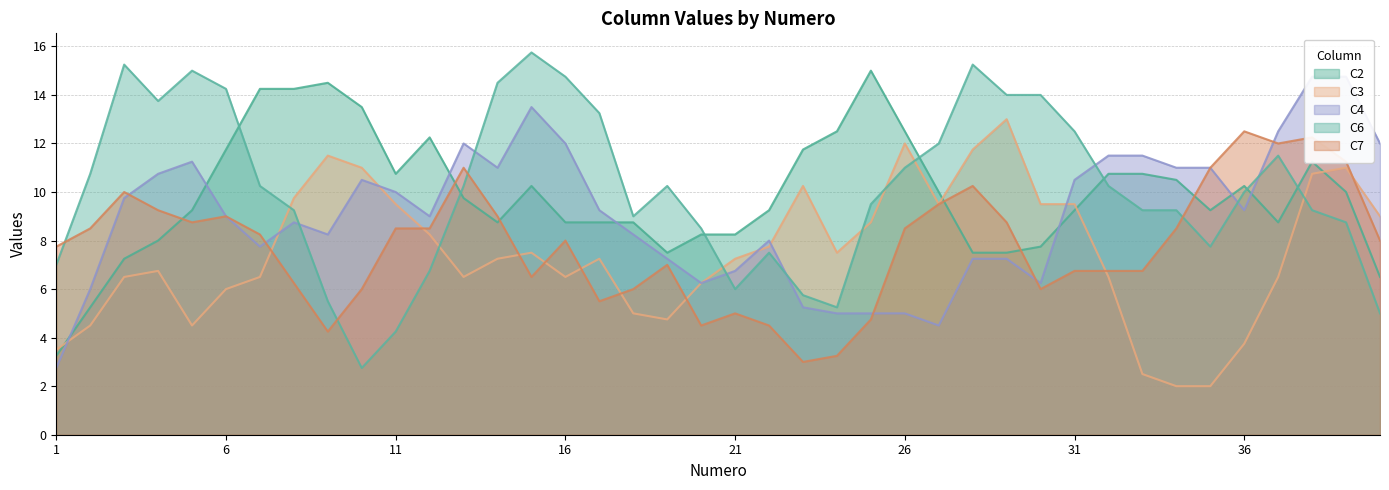

What is the sum of the C4 values at 35 and 33?

22